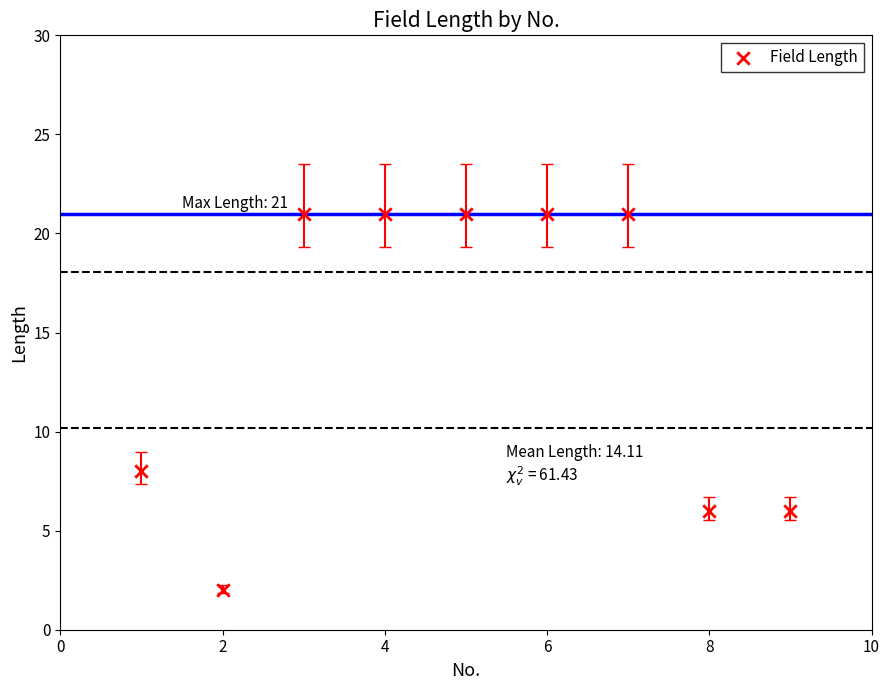

What is the average X value?

5